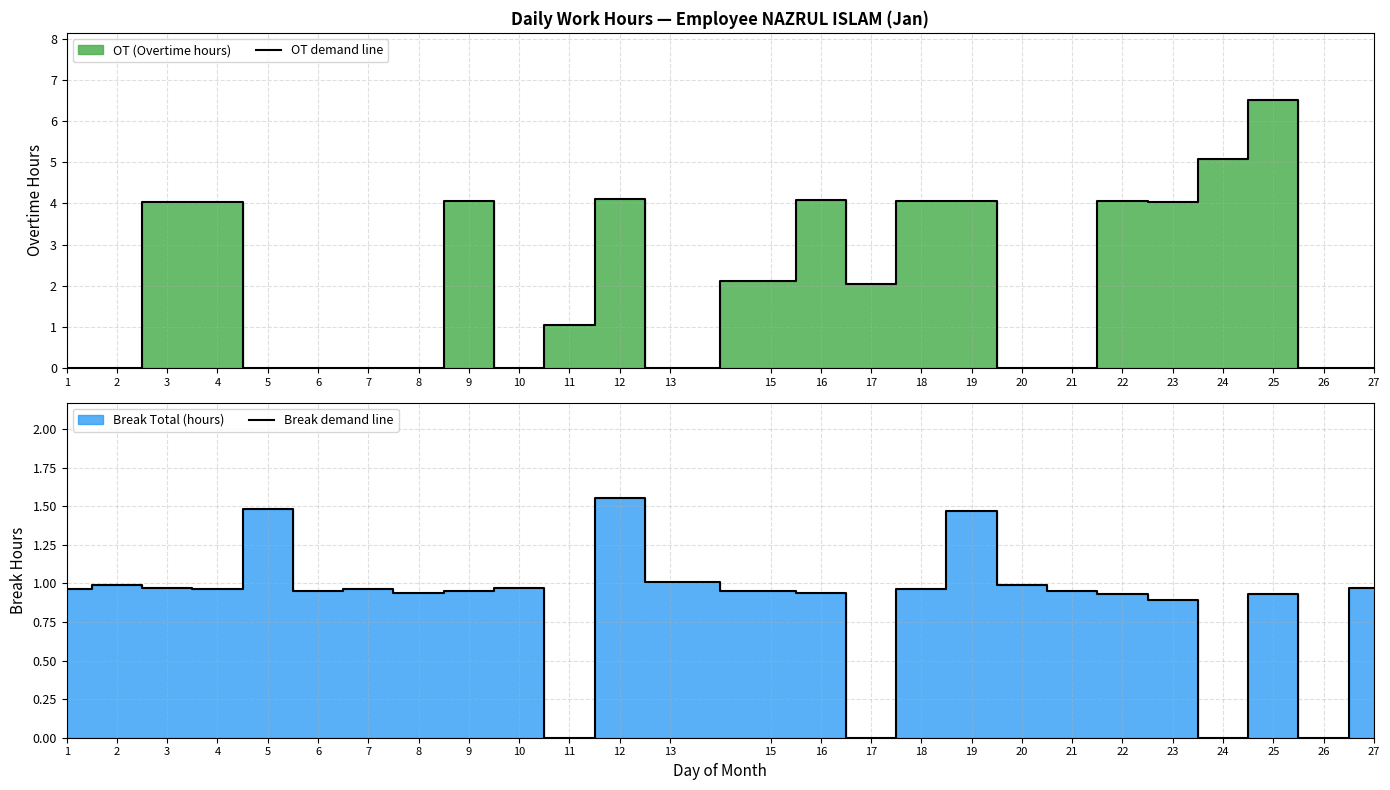

Rank the series by their average value, from lowest to highest.

Break demand line, OT demand line